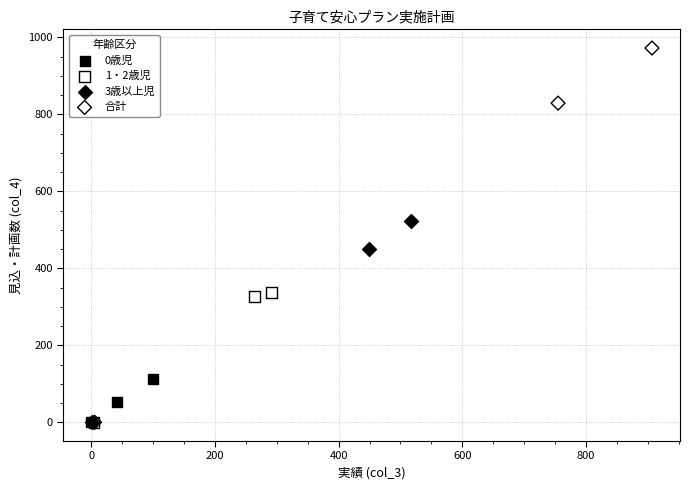

Which series has the largest Y range (max minus min)?

合計